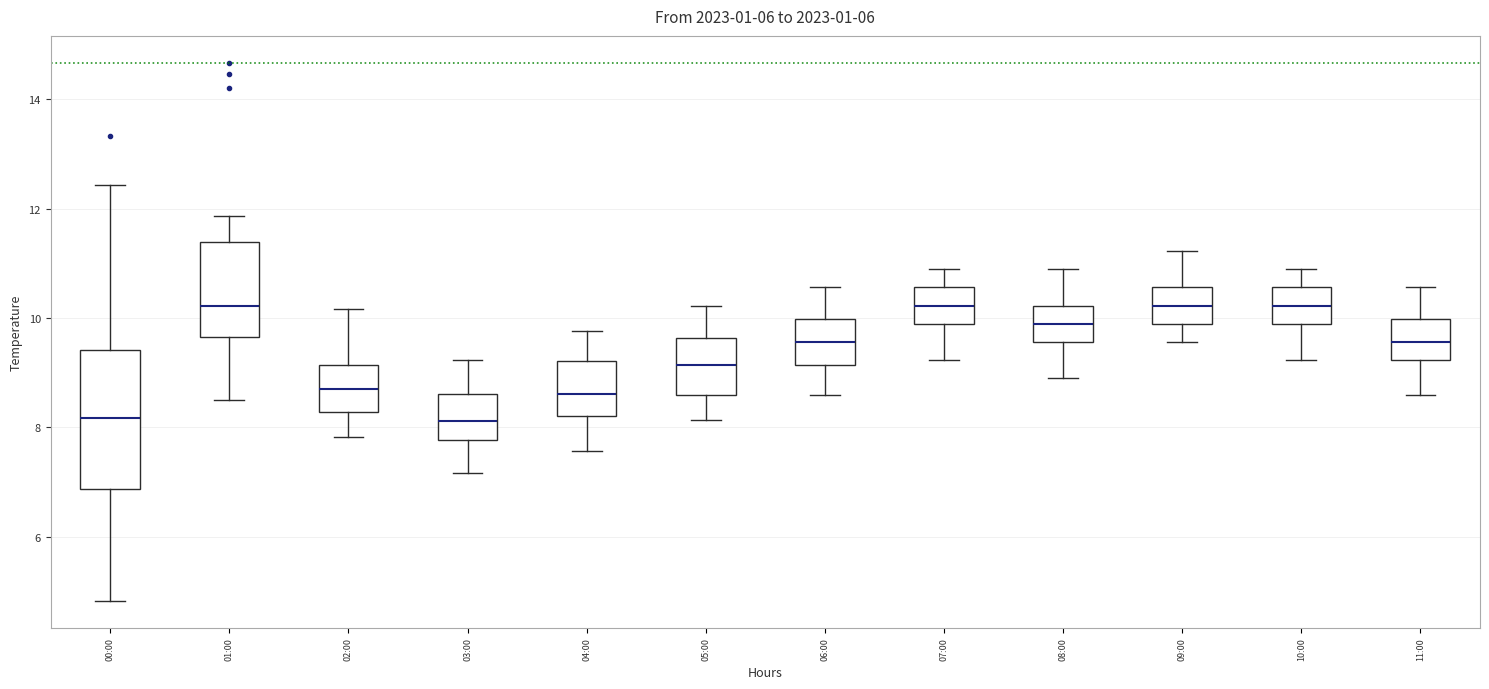

Reading left to right, read every box against the y-axis: the position of its median line, the range the box covers, and the ends of its whiskers. The values are not printed on the chart, so give them approximately, as read against the axis.

00:00: median 8.2, box 6.8 to 9.4, whiskers 4.8 to 12.4
01:00: median 10.2, box 9.6 to 11.4, whiskers 8.6 to 11.8
02:00: median 8.8, box 8.2 to 9.2, whiskers 7.8 to 10.2
03:00: median 8.2, box 7.8 to 8.6, whiskers 7.2 to 9.2
04:00: median 8.6, box 8.2 to 9.2, whiskers 7.6 to 9.8
05:00: median 9.2, box 8.6 to 9.6, whiskers 8.2 to 10.2
06:00: median 9.6, box 9.2 to 10.0, whiskers 8.6 to 10.6
07:00: median 10.2, box 10.0 to 10.6, whiskers 9.2 to 11.0
08:00: median 10.0, box 9.6 to 10.2, whiskers 9.0 to 11.0
09:00: median 10.2, box 10.0 to 10.6, whiskers 9.6 to 11.2
10:00: median 10.2, box 10.0 to 10.6, whiskers 9.2 to 11.0
11:00: median 9.6, box 9.2 to 10.0, whiskers 8.6 to 10.6